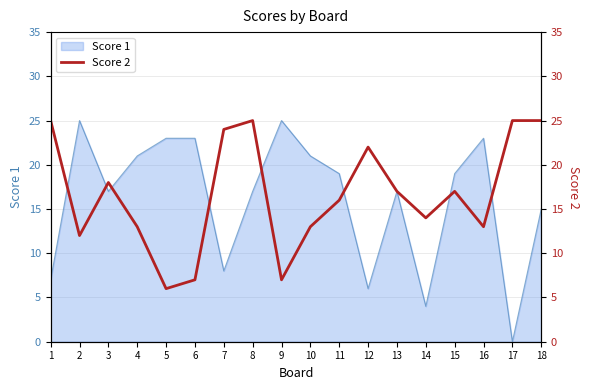

The Score 1 series shows 9 at 3. True or false?

False